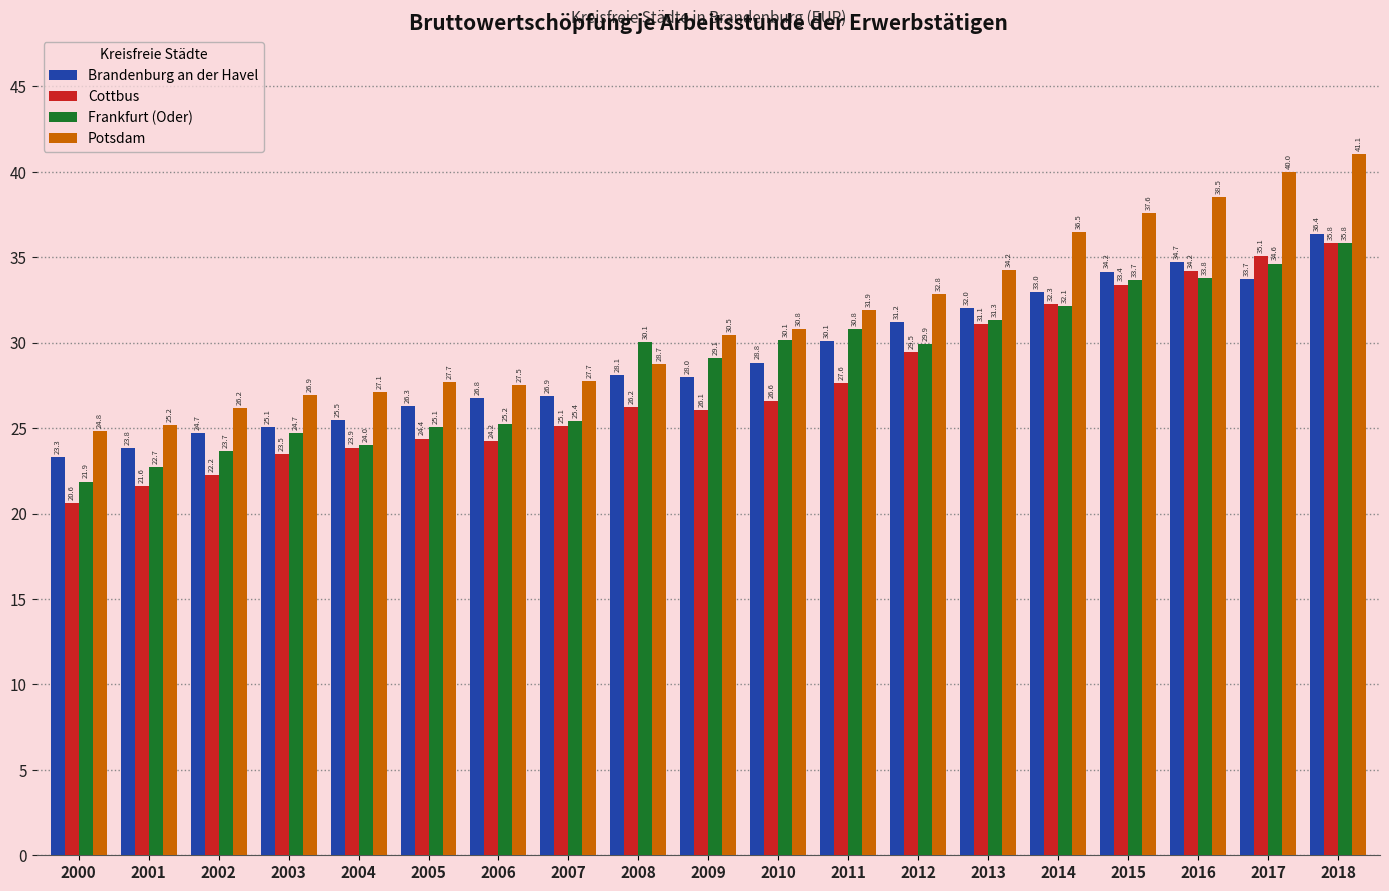

Is the value of Brandenburg an der Havel at 2013 greater than the value of Potsdam at 2017?

No